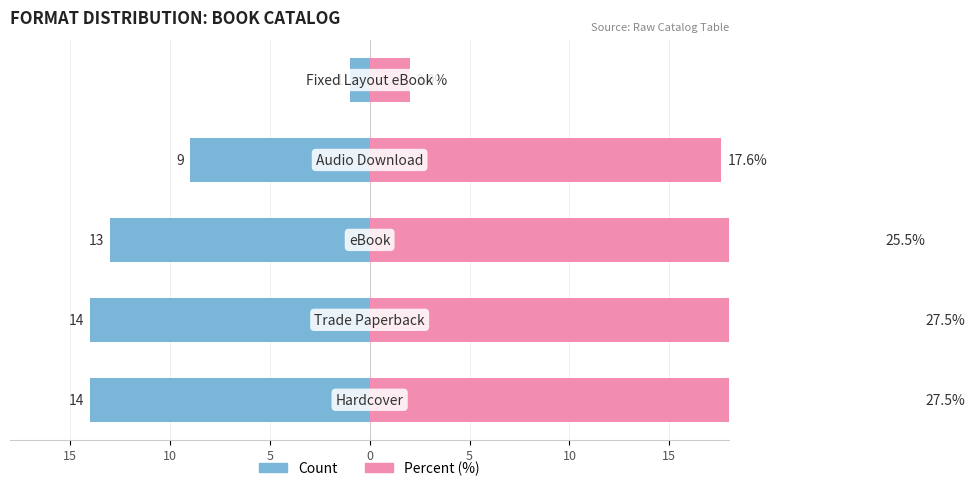

Which series has the largest total across all categories?

Percent (%)